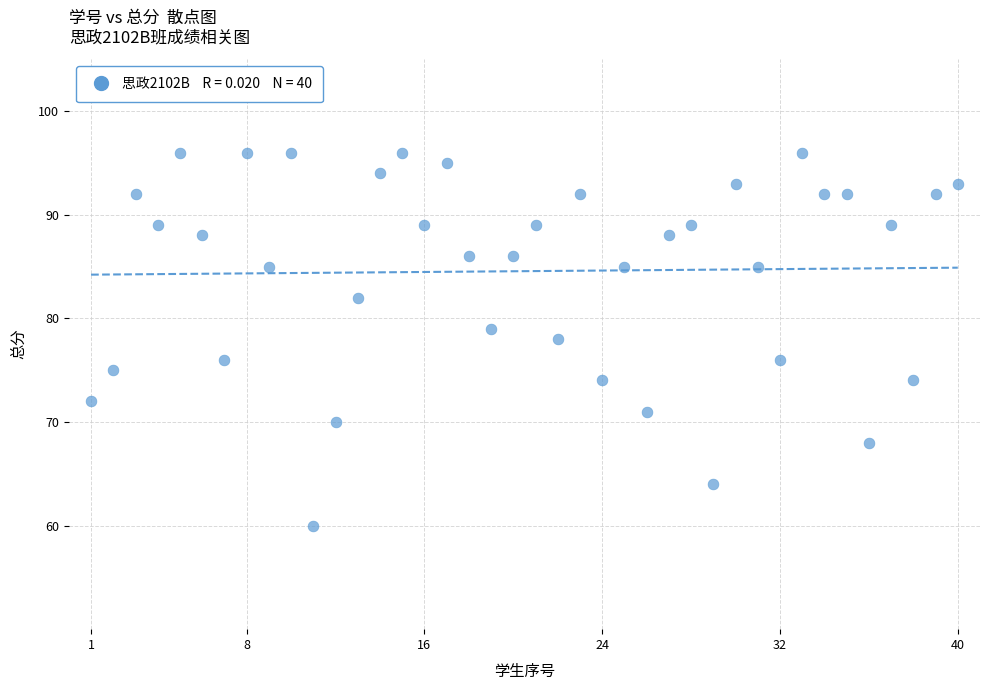

What is the range of Y values (max minus min)?

36